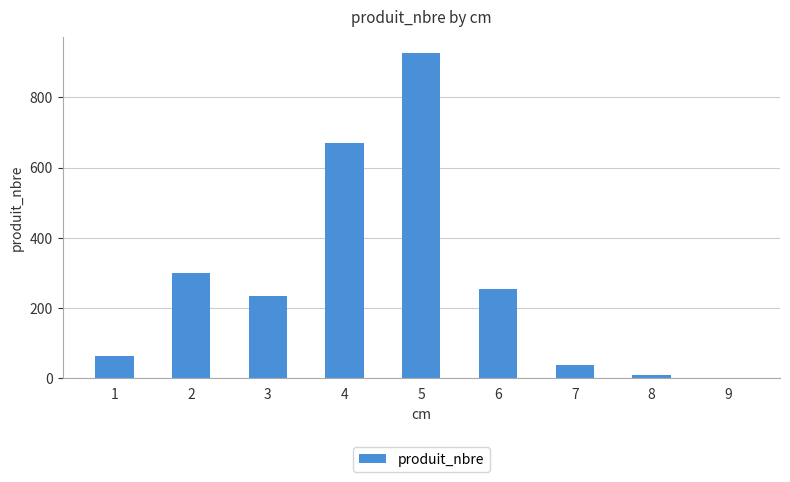

The value at 1 is 63. True or false?

True